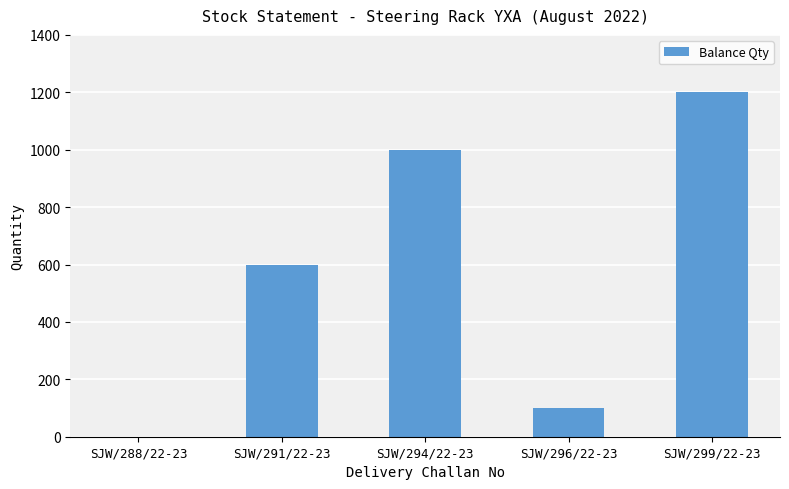

What is the sum of all values?

2900